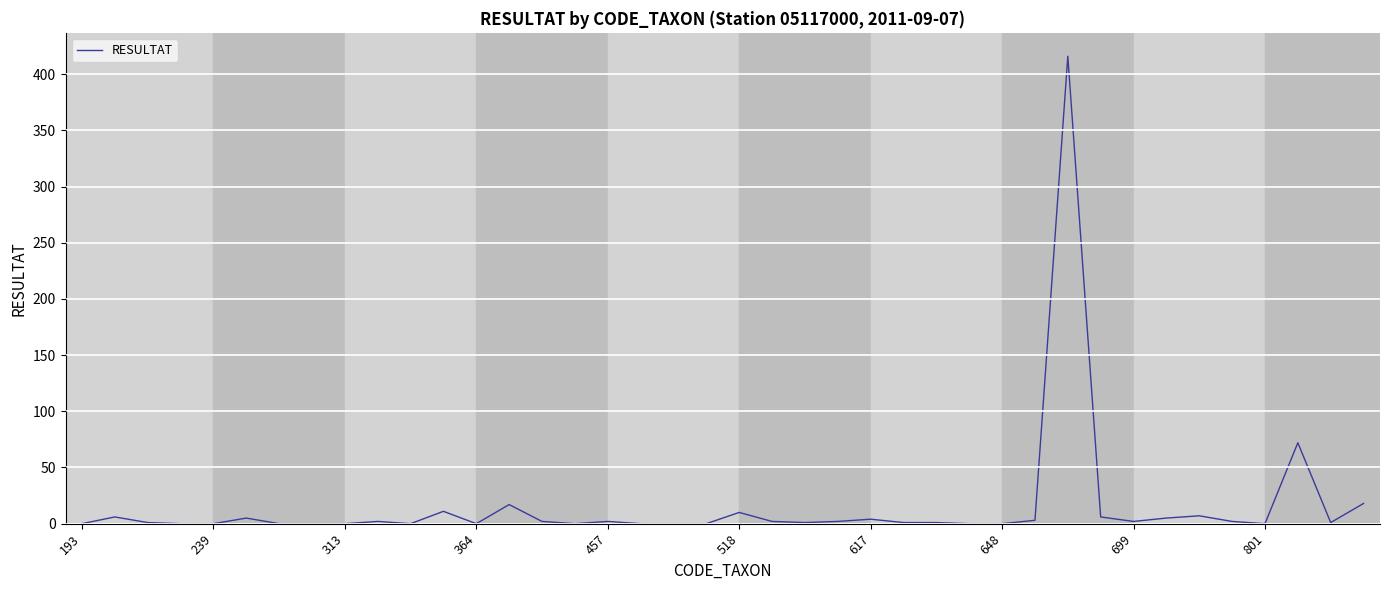

What is the difference between the maximum and minimum values?

416